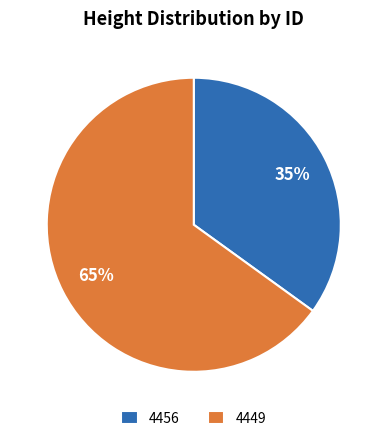

Is the sum of 4456 and 4449 greater than half?

Yes